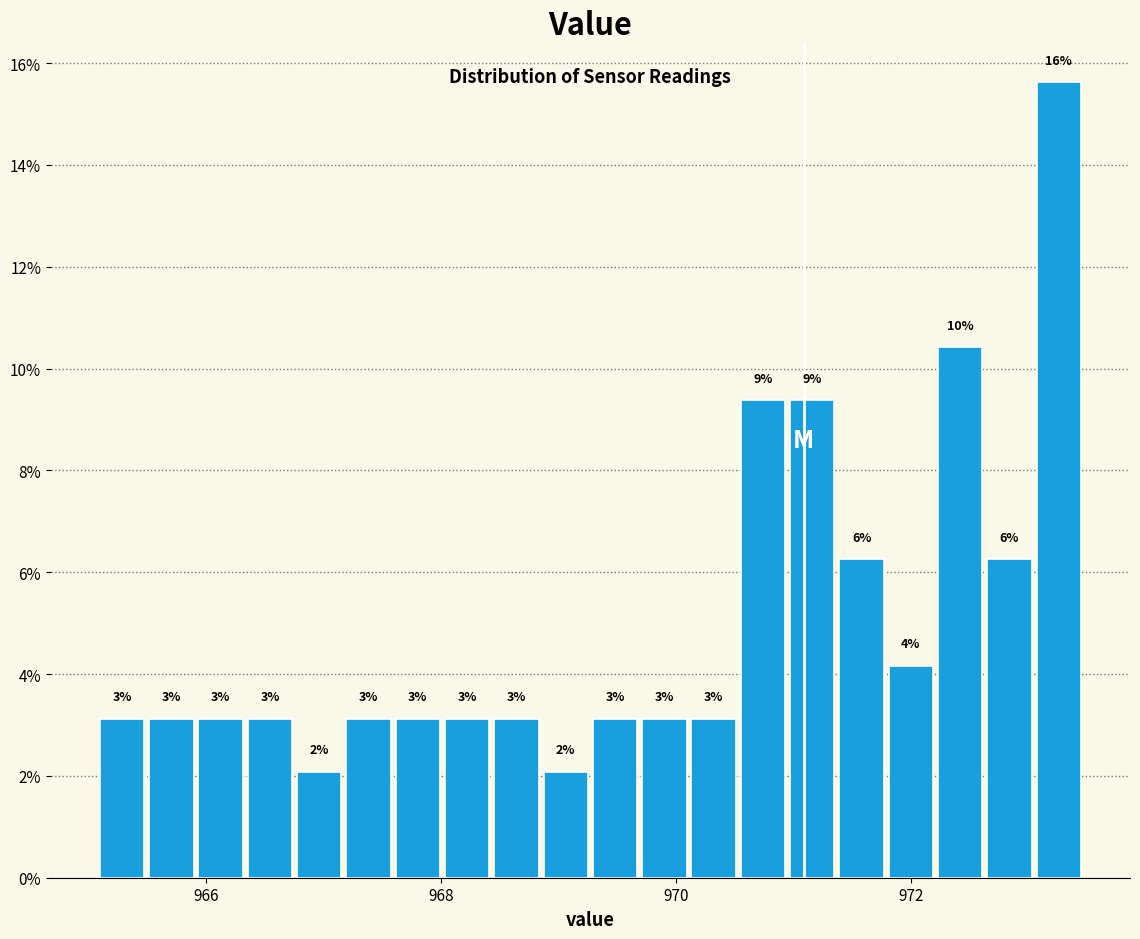

Read against the x-axis, roughly where is the centre of the tallest bar?

973.2